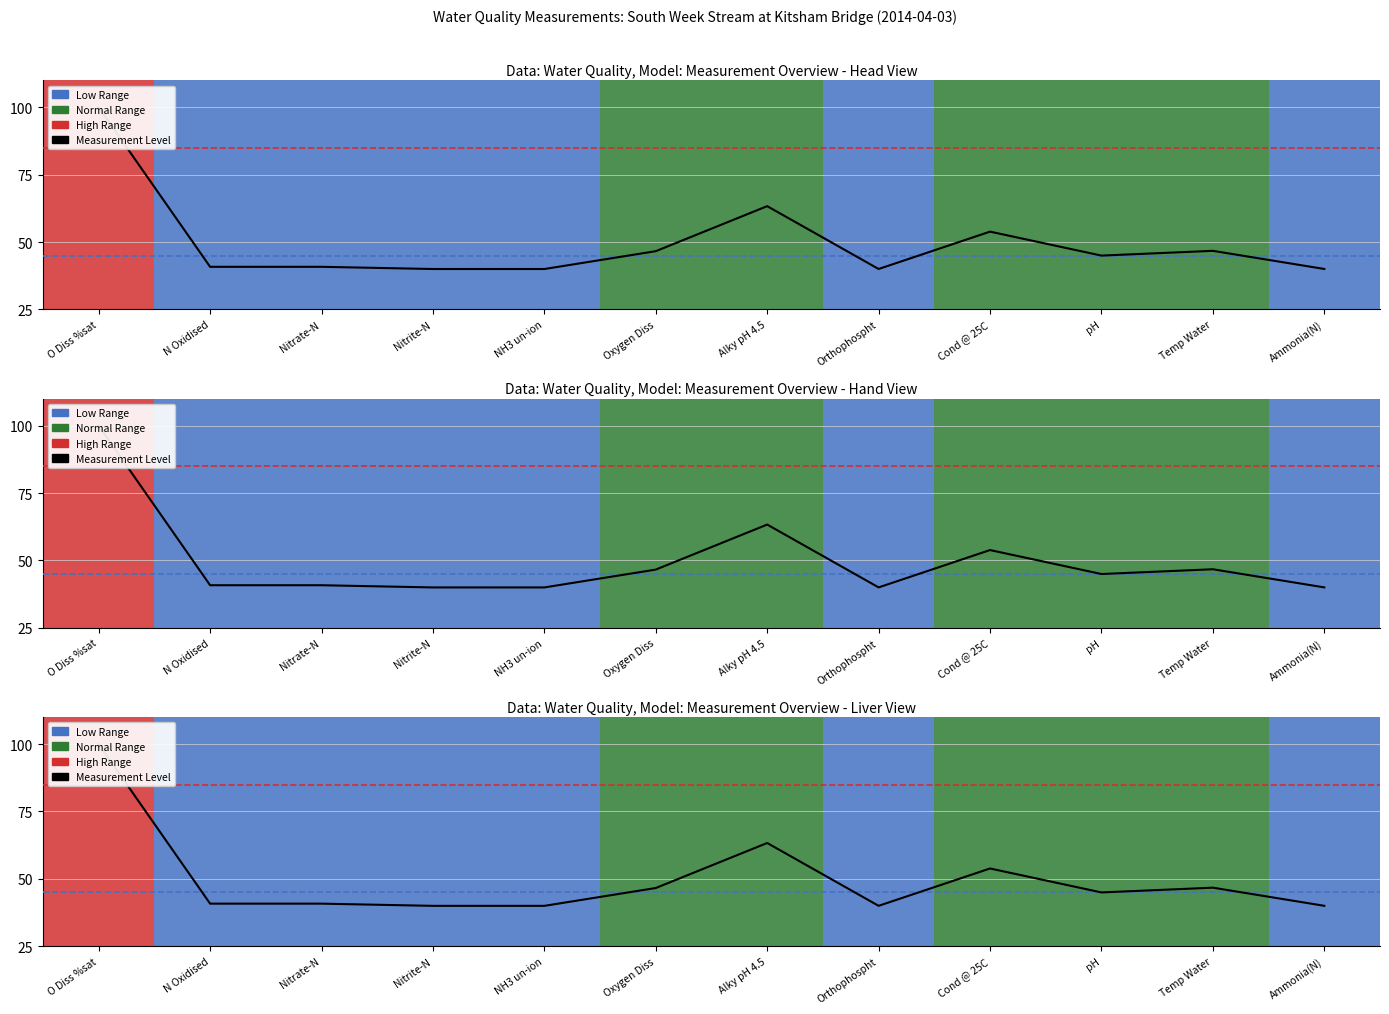

True or false: the data shows 24.5 at Nitrite-N.

False